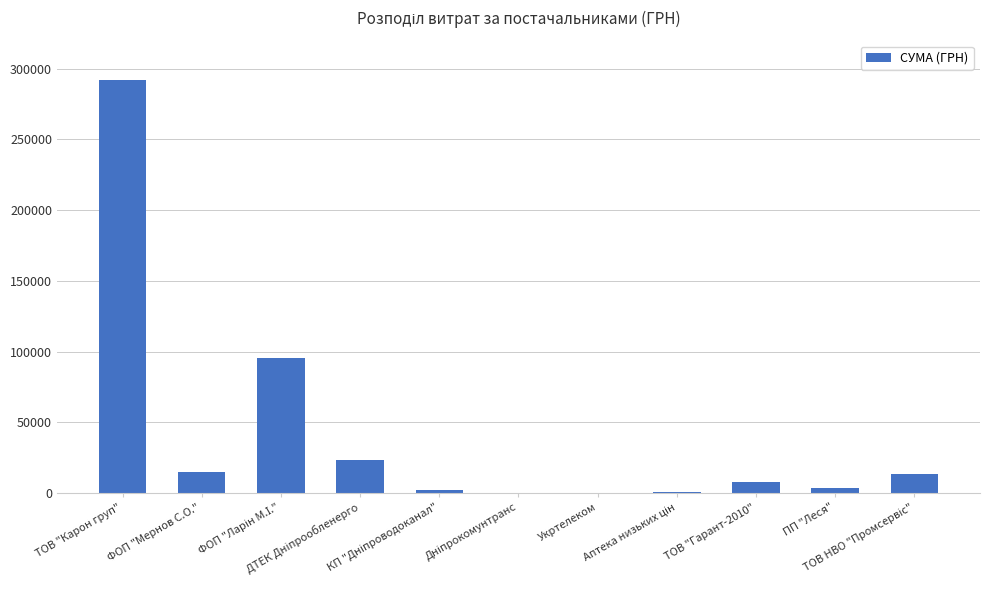

What is the sum of all values?

451777.8